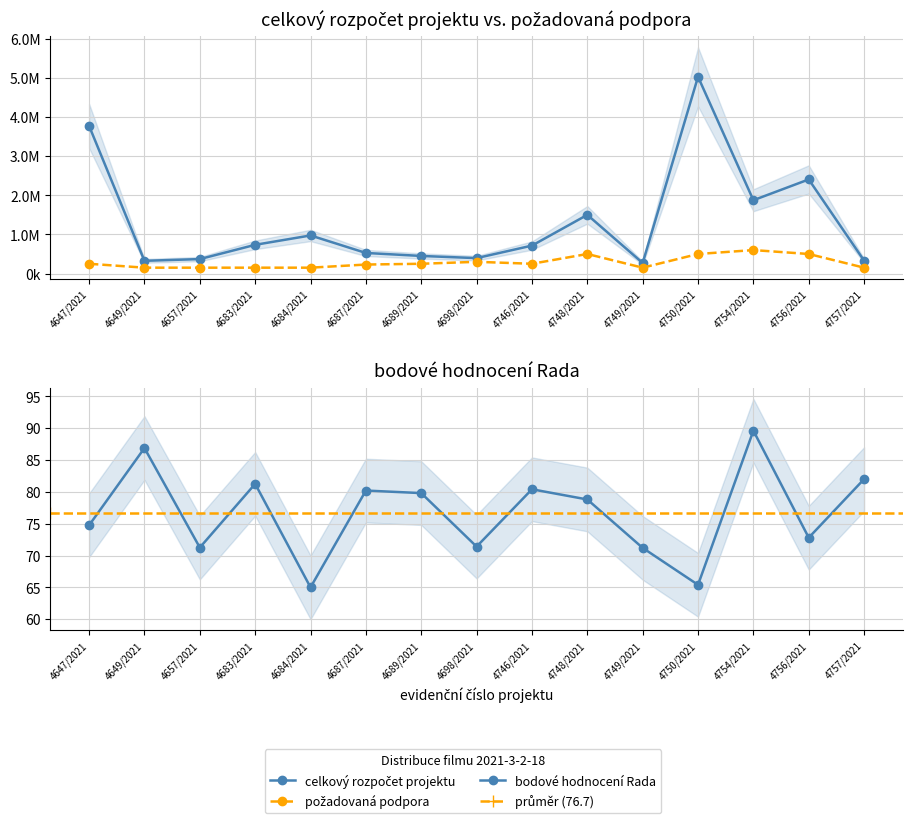

What is the approximate value of bodové hodnocení Rada at 4657/2021?

71.2